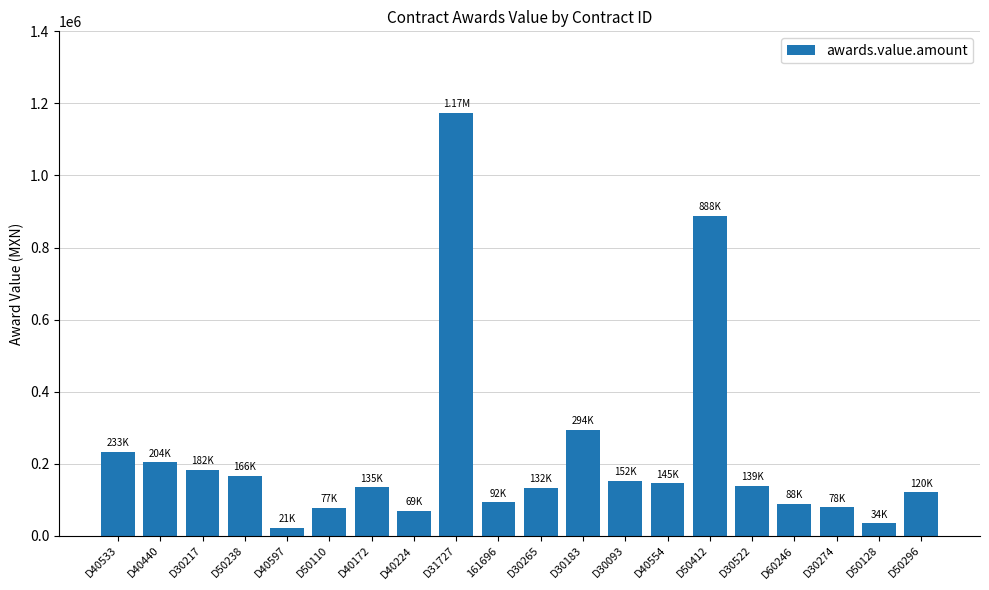

What is the difference between the maximum and minimum values?

1152185.0